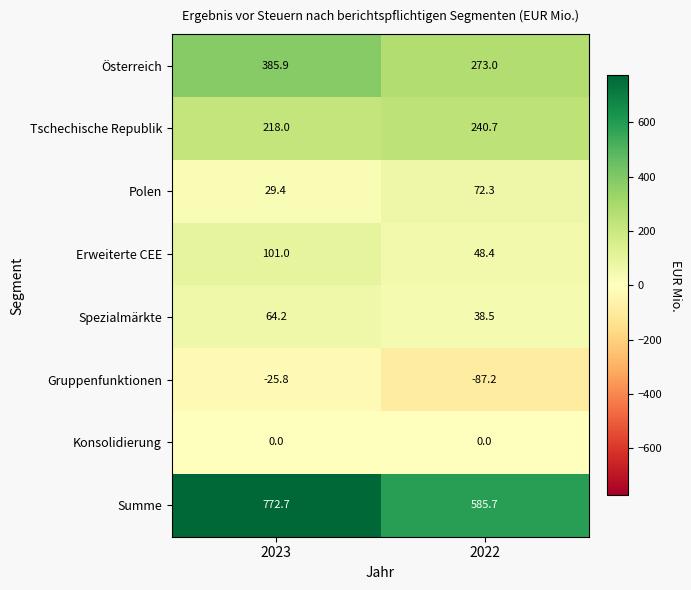

What is the average value of the Summe series?

679.2